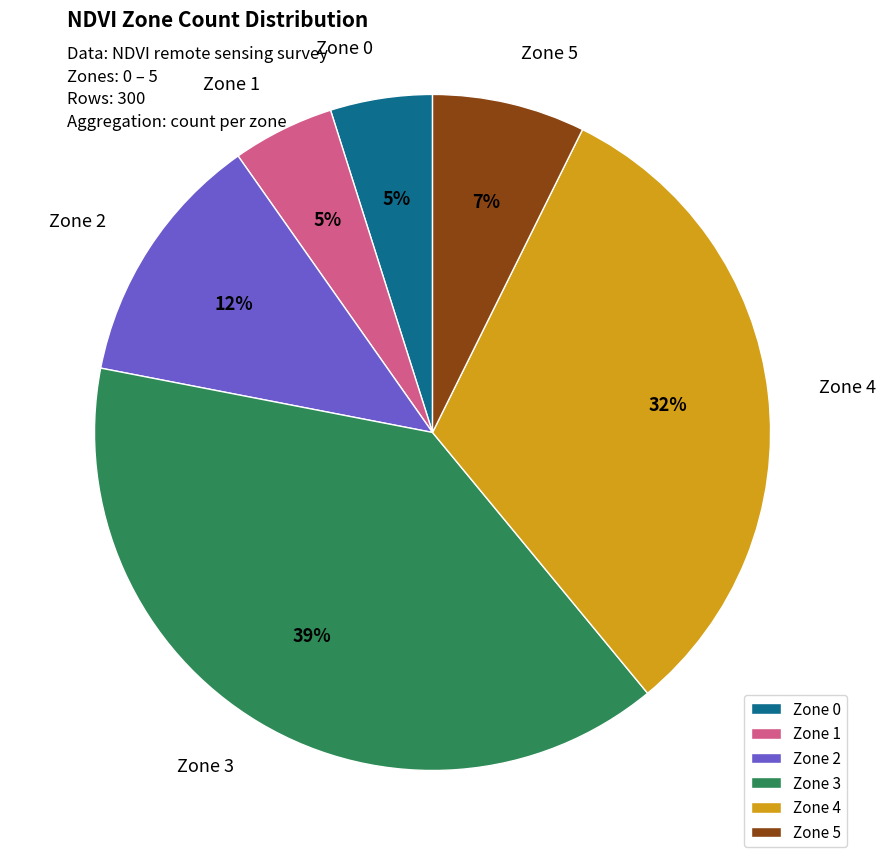

Do Zone 0 and Zone 5 together represent more than half of the pie?

No